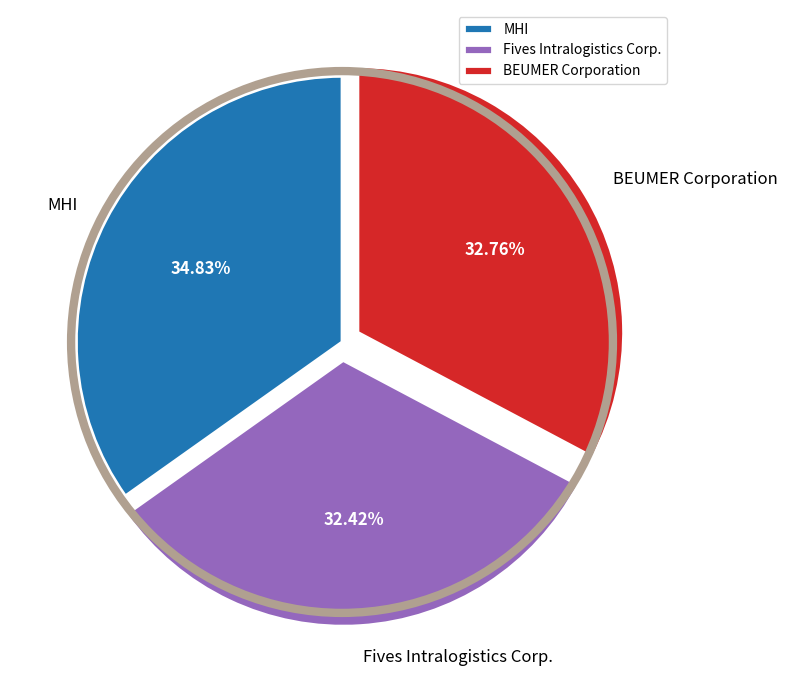

The BEUMER Corporation slice represents 19% of the pie. True or false?

False